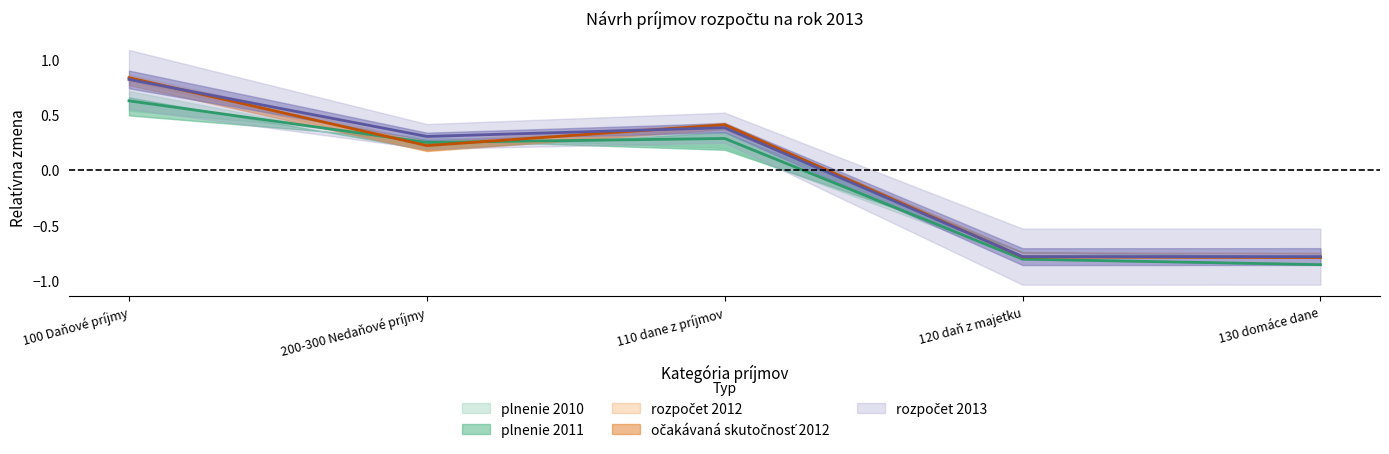

Does the chart have visible grid lines?

No